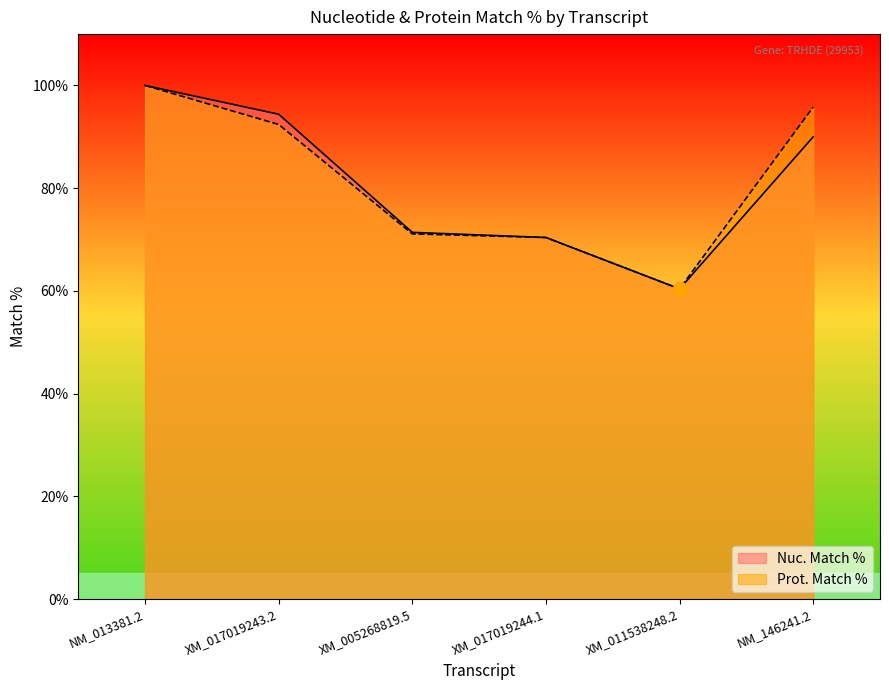

Is it true that Prot. Match % equals 92.4 at XM_017019243.2?

True